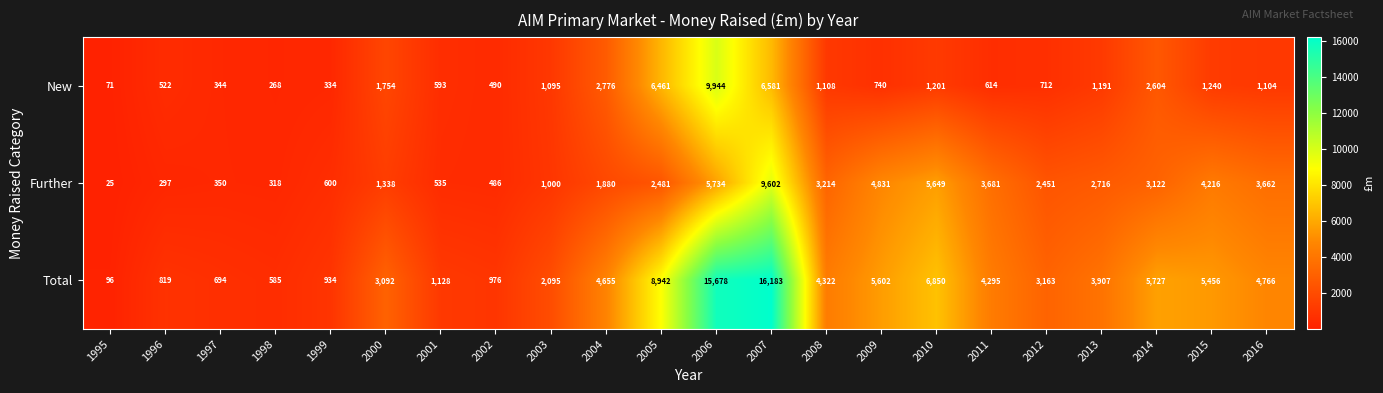

What is the difference between the highest and lowest values at 2013?

2716